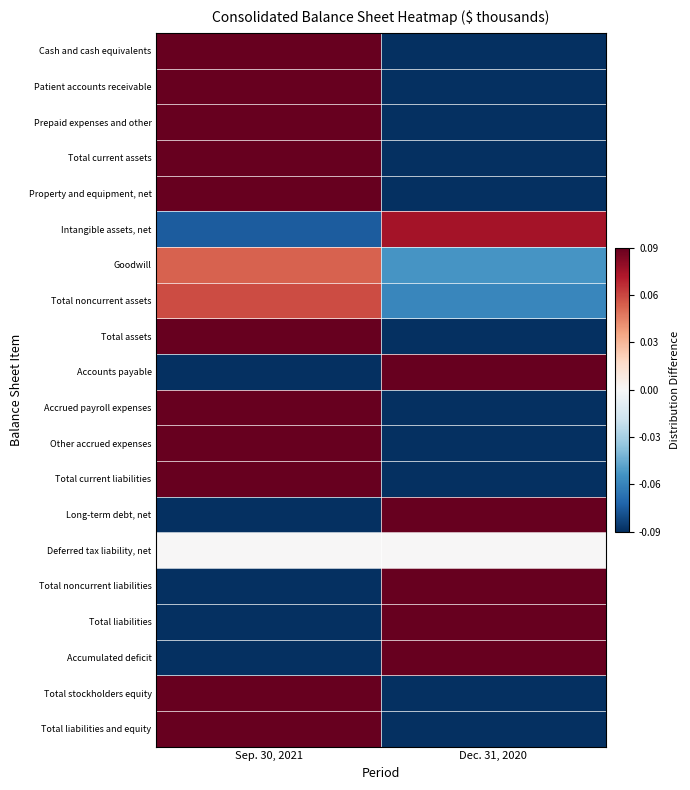

What is the spread (max minus min) of values at Sep. 30, 2021?

1.9